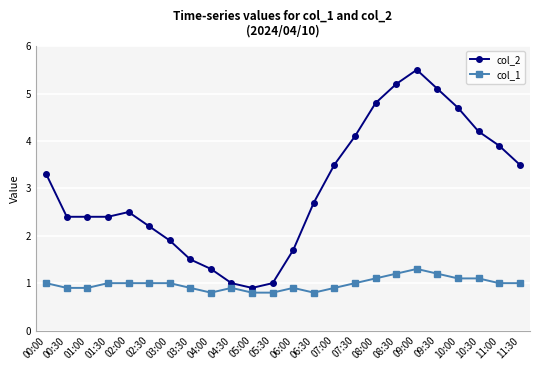

What is the lowest value of the col_1 series?

0.8